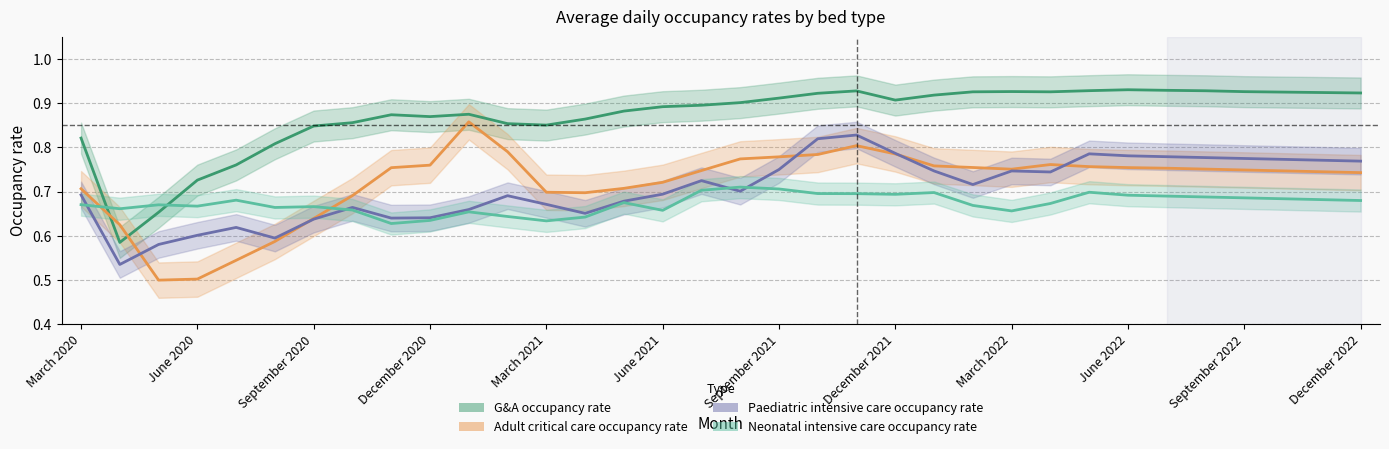

True or false: Adult critical care occupancy rate and Neonatal intensive care occupancy rate intersect in this chart.

True